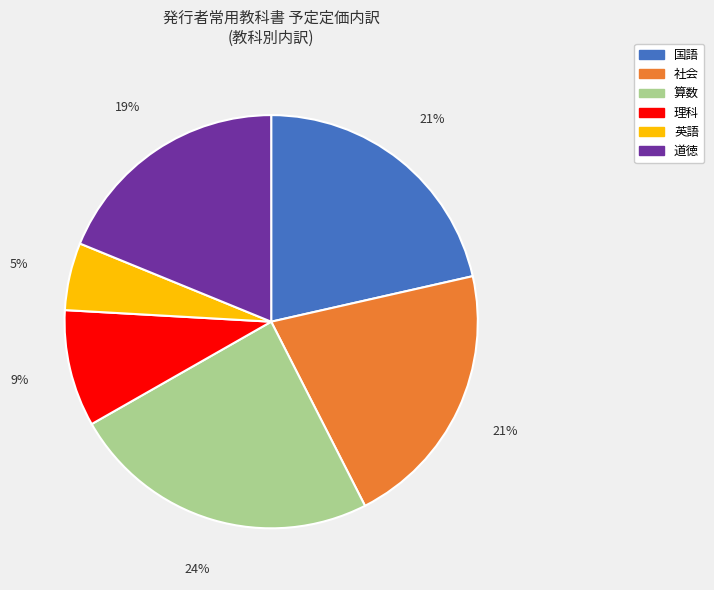

How many slices are in this pie chart?

6